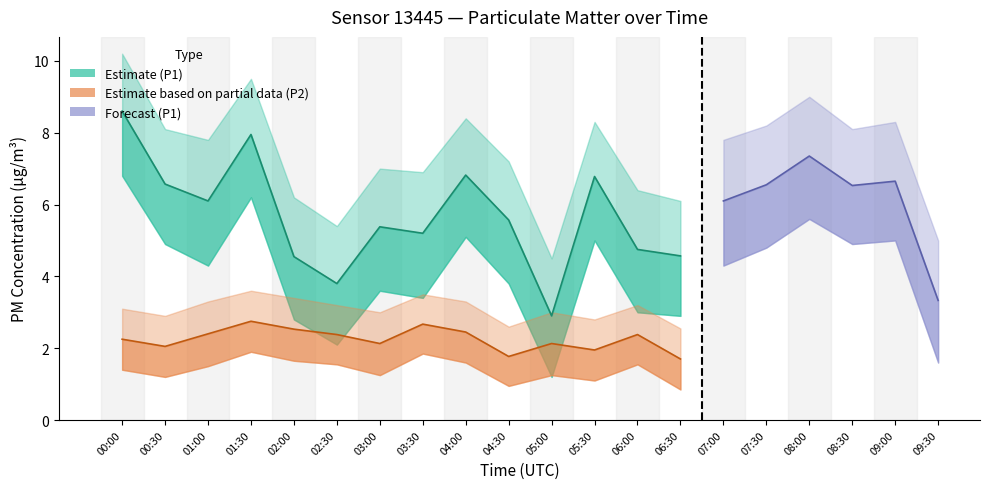

How many data points does each series have?

20